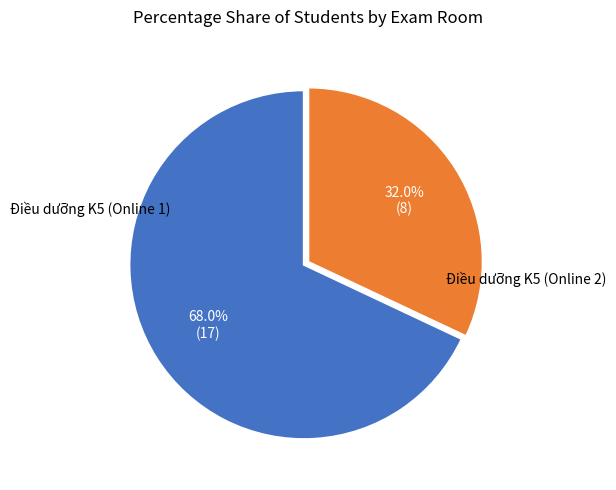

Is there a majority slice in this chart?

Yes